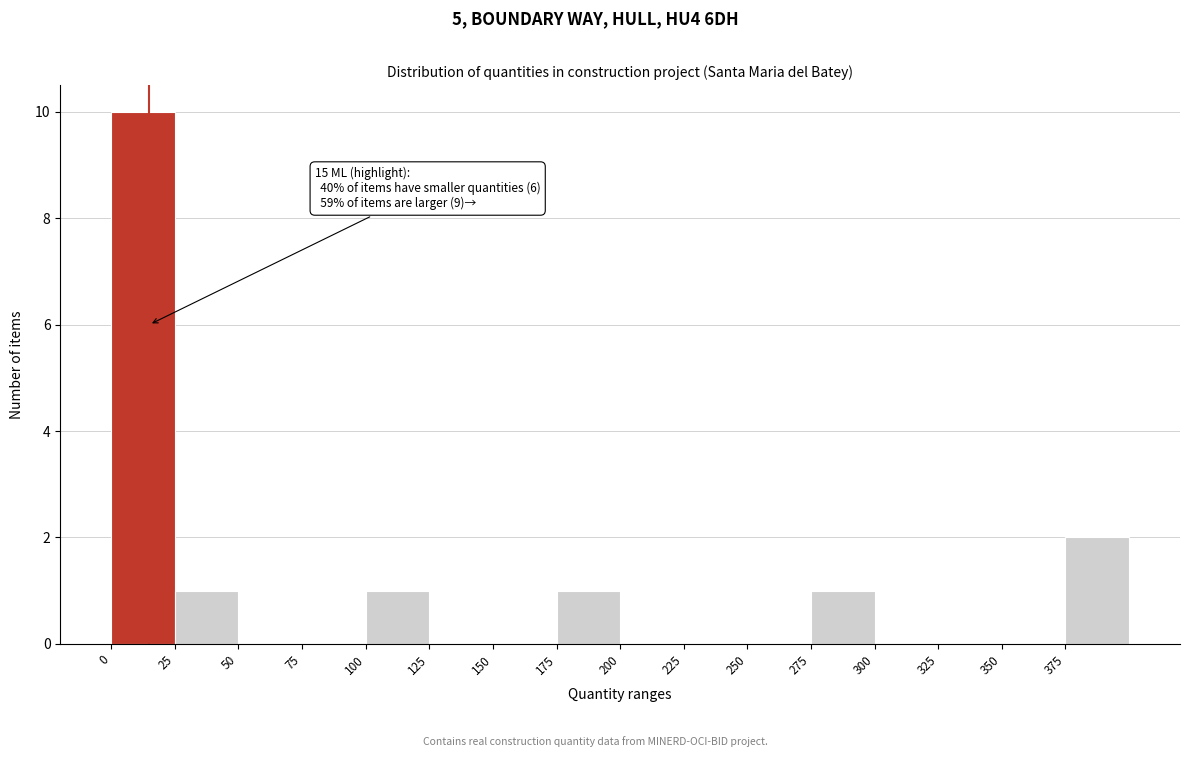

Which range on the x-axis has the tallest bar?

0 to 25